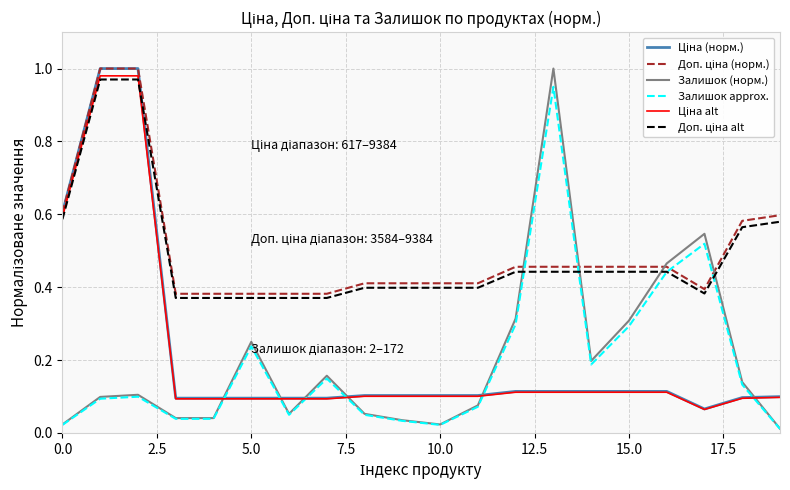

Does the chart display data point markers on the line(s)?

No